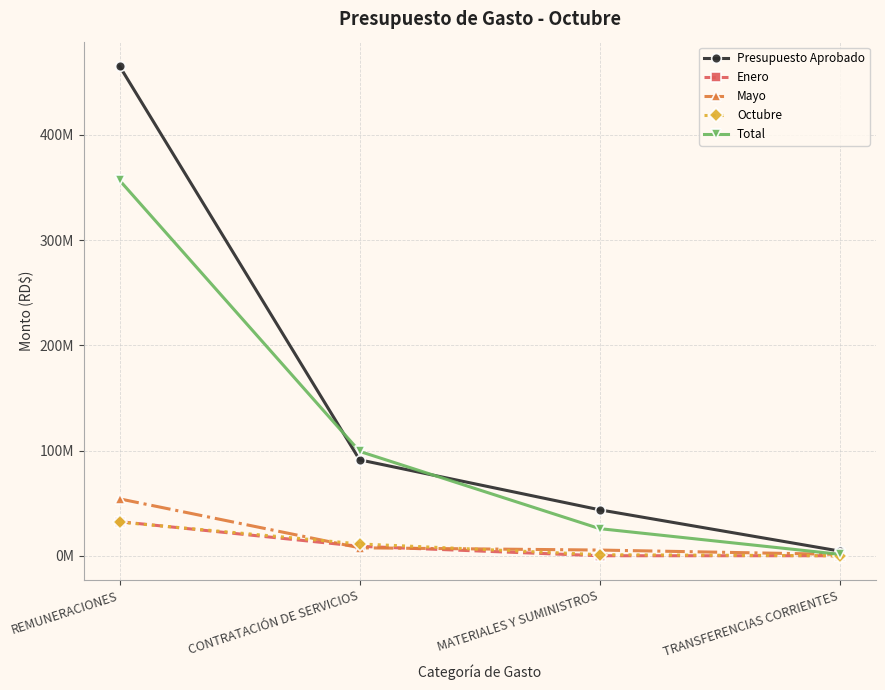

Does the chart have visible grid lines?

Yes